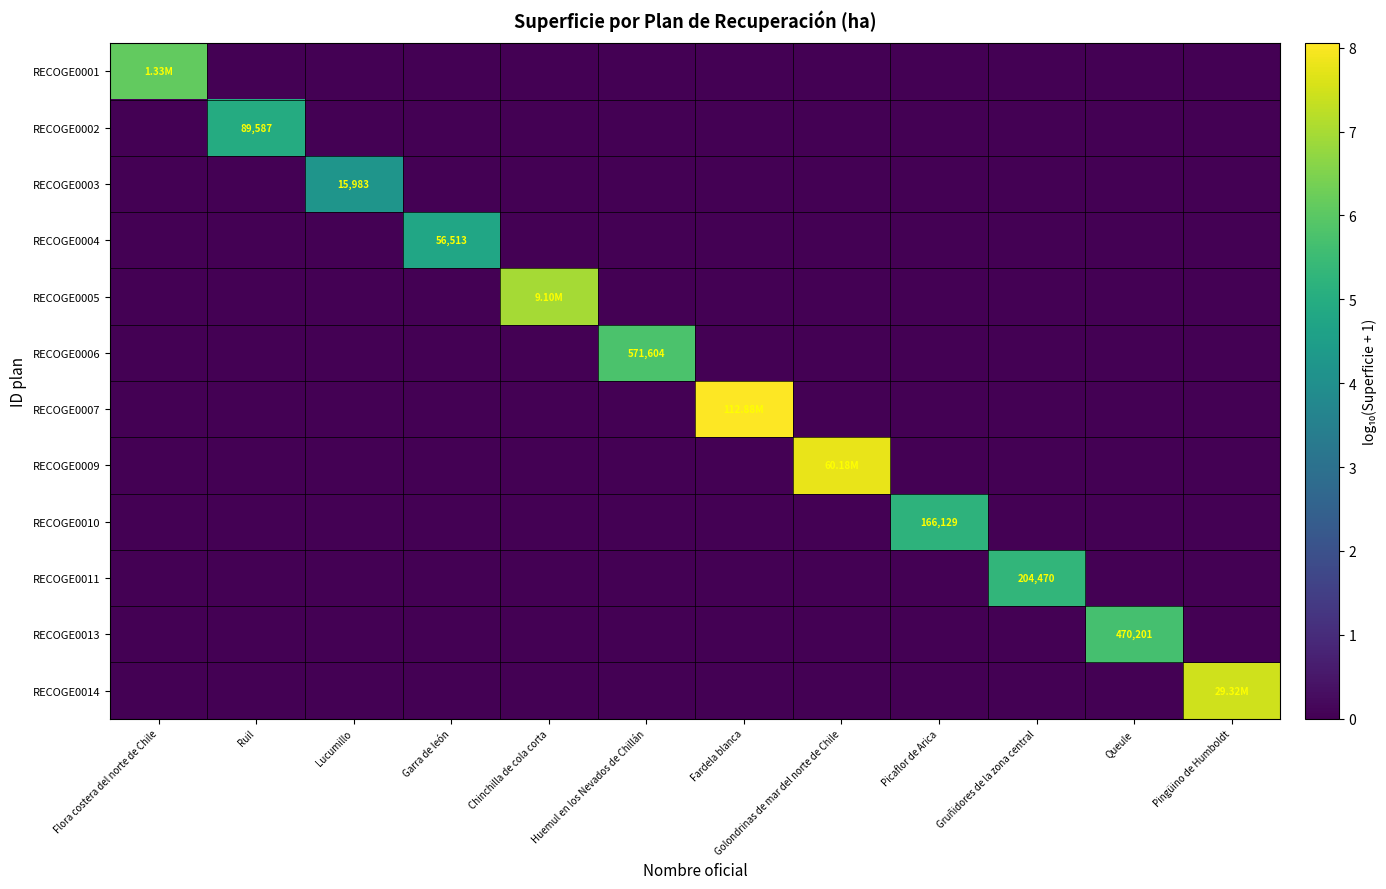

Is it true that RECOGE0009 equals 0.0 at Fardela blanca?

True